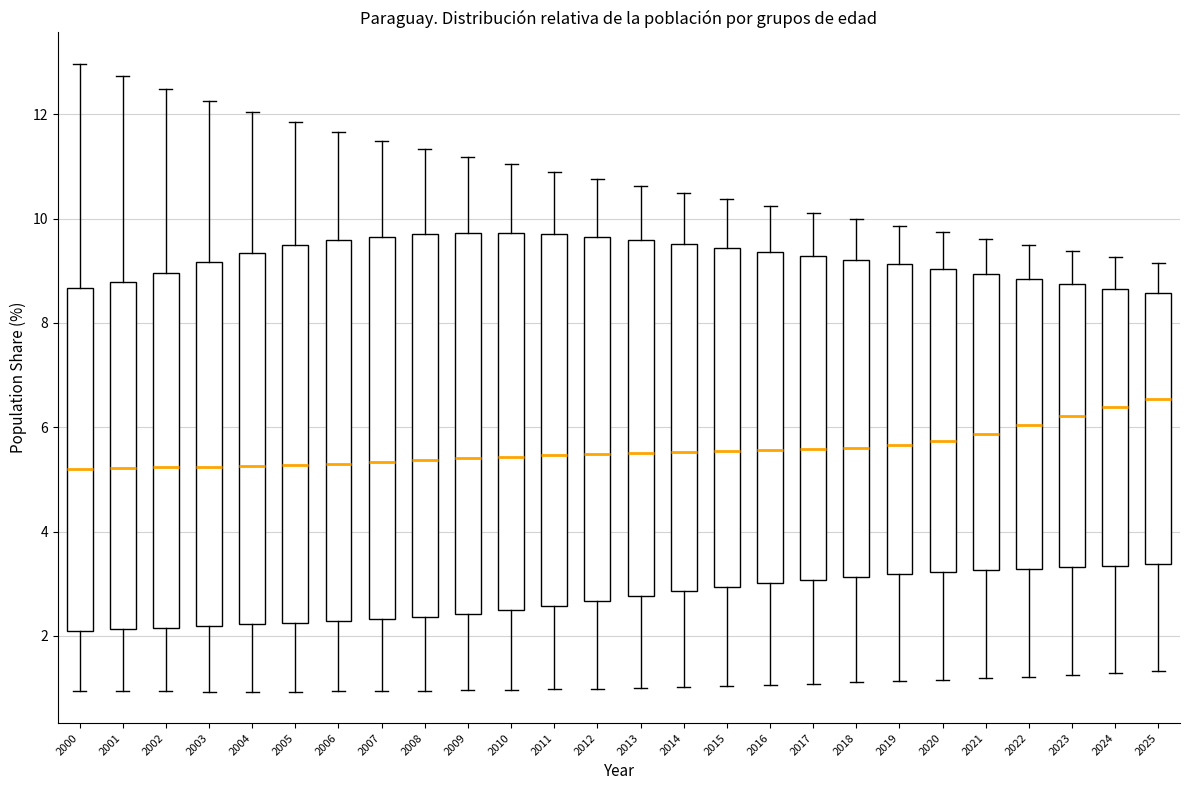

Reading left to right, read every box against the y-axis: the position of its median line, the range the box covers, and the ends of its whiskers. The values are not printed on the chart, so give them approximately, as read against the axis.

2000: median 5.2, box 2.0 to 8.6, whiskers 1.0 to 13.0
2001: median 5.2, box 2.2 to 8.8, whiskers 1.0 to 12.8
2002: median 5.2, box 2.2 to 9.0, whiskers 1.0 to 12.4
2003: median 5.2, box 2.2 to 9.2, whiskers 1.0 to 12.2
2004: median 5.2, box 2.2 to 9.4, whiskers 1.0 to 12.0
2005: median 5.2, box 2.2 to 9.4, whiskers 1.0 to 11.8
2006: median 5.2, box 2.2 to 9.6, whiskers 1.0 to 11.6
2007: median 5.4, box 2.4 to 9.6, whiskers 1.0 to 11.4
2008: median 5.4, box 2.4 to 9.6, whiskers 1.0 to 11.4
2009: median 5.4, box 2.4 to 9.8, whiskers 1.0 to 11.2
2010: median 5.4, box 2.4 to 9.8, whiskers 1.0 to 11.0
2011: median 5.4, box 2.6 to 9.8, whiskers 1.0 to 11.0
2012: median 5.4, box 2.6 to 9.6, whiskers 1.0 to 10.8
2013: median 5.4, box 2.8 to 9.6, whiskers 1.0 to 10.6
2014: median 5.6, box 2.8 to 9.6, whiskers 1.0 to 10.6
2015: median 5.6, box 3.0 to 9.4, whiskers 1.0 to 10.4
2016: median 5.6, box 3.0 to 9.4, whiskers 1.0 to 10.2
2017: median 5.6, box 3.0 to 9.2, whiskers 1.0 to 10.2
2018: median 5.6, box 3.2 to 9.2, whiskers 1.2 to 10.0
2019: median 5.6, box 3.2 to 9.2, whiskers 1.2 to 9.8
2020: median 5.8, box 3.2 to 9.0, whiskers 1.2 to 9.8
2021: median 5.8, box 3.2 to 9.0, whiskers 1.2 to 9.6
2022: median 6.0, box 3.2 to 8.8, whiskers 1.2 to 9.4
2023: median 6.2, box 3.4 to 8.8, whiskers 1.2 to 9.4
2024: median 6.4, box 3.4 to 8.6, whiskers 1.2 to 9.2
2025: median 6.6, box 3.4 to 8.6, whiskers 1.4 to 9.2